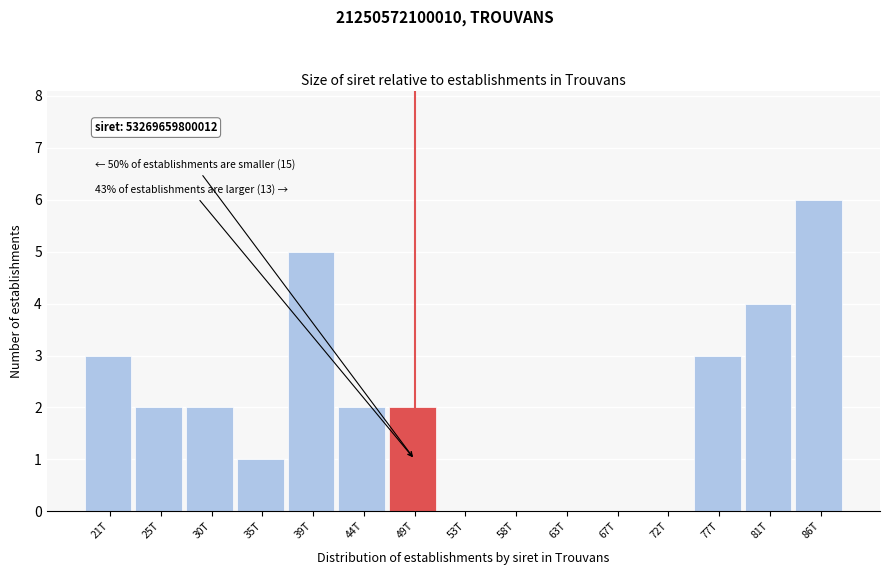

Reading right to left, extract all data points from this chart.

86T=6	81T=4	77T=3	72T=0	67T=0	63T=0	58T=0	53T=0	49T=2	44T=2	39T=5	35T=1	30T=2	25T=2	21T=3